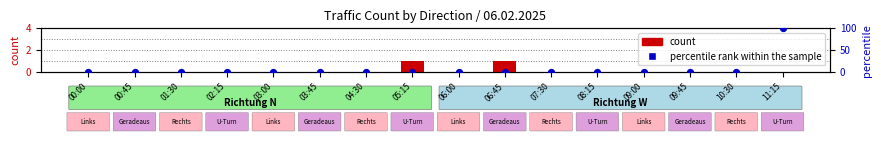

Which series has the widest spread of Y values?

percentile rank within the sample